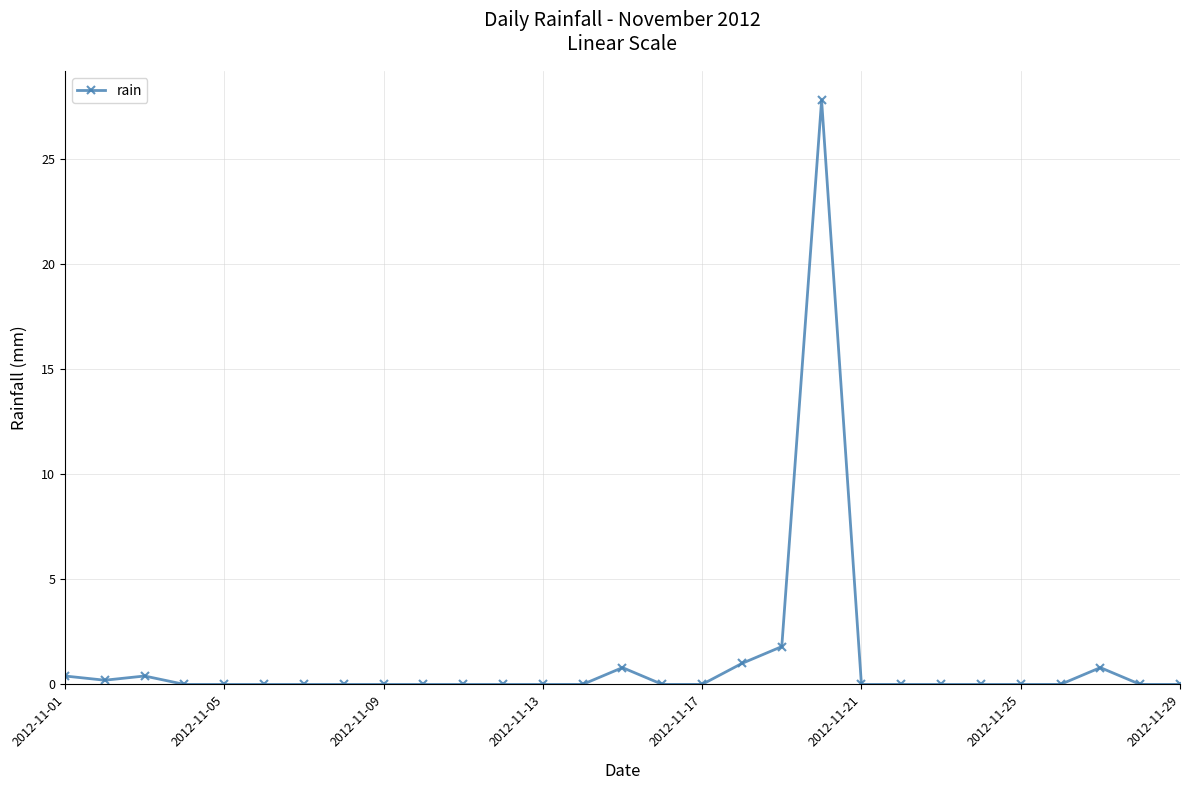

What is the greatest value displayed?

27.8